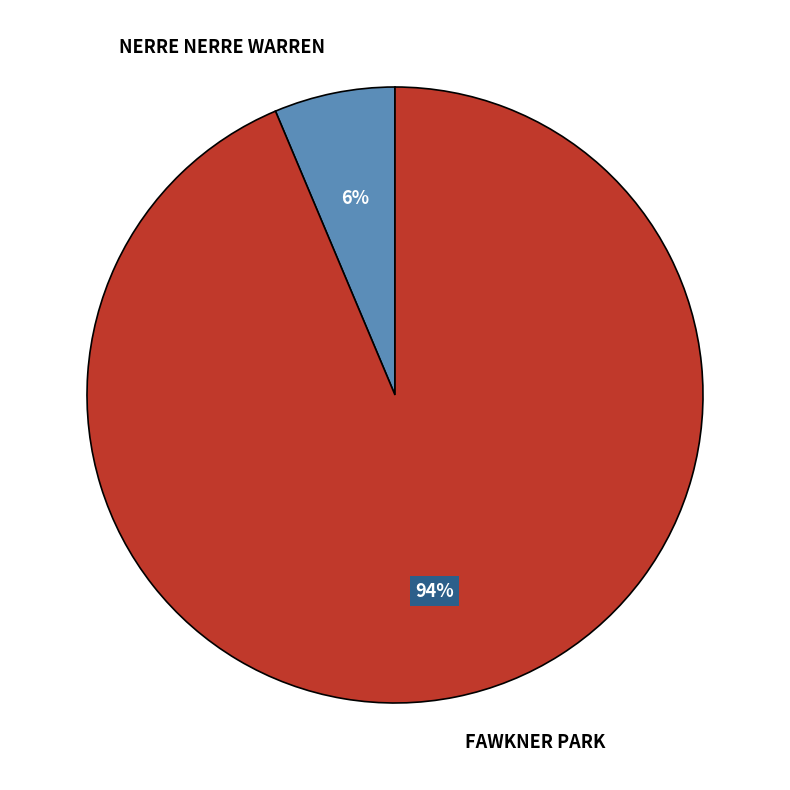

Is it true that NERRE NERRE WARREN is 1% of the pie?

False